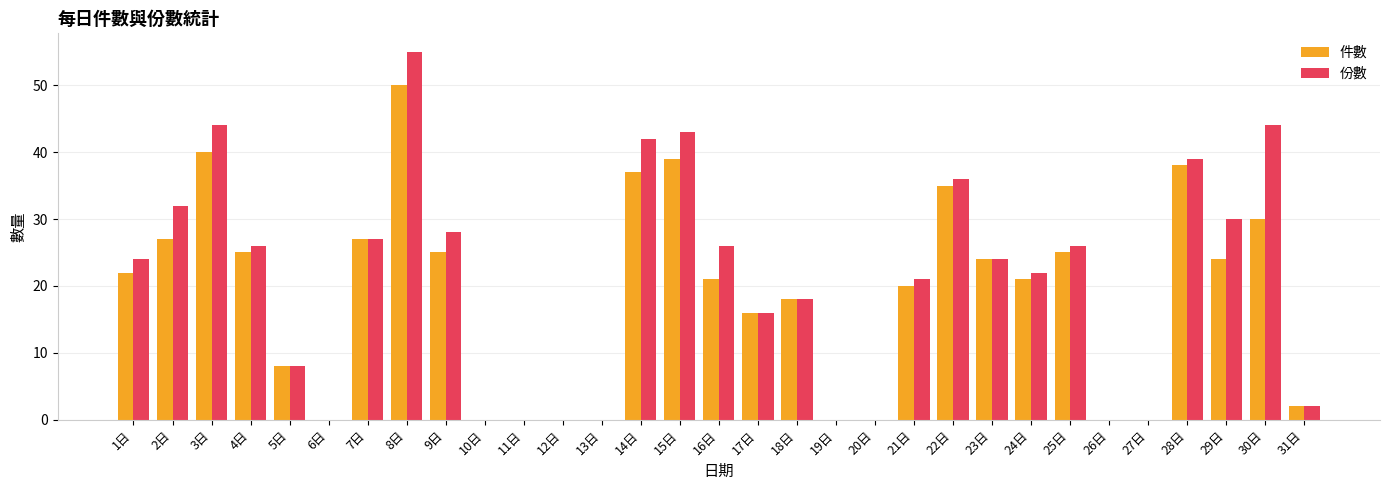

Reading left to right, what are all the values shown in this chart?

件數: 1日=22	2日=27	3日=40	4日=25	5日=8	6日=0	7日=27	8日=50	9日=25	10日=0	11日=0	12日=0	13日=0	14日=37	15日=39	16日=21	17日=16	18日=18	19日=0	20日=0	21日=20	22日=35	23日=24	24日=21	25日=25	26日=0	27日=0	28日=38	29日=24	30日=30	31日=2
份數: 1日=24	2日=32	3日=44	4日=26	5日=8	6日=0	7日=27	8日=55	9日=28	10日=0	11日=0	12日=0	13日=0	14日=42	15日=43	16日=26	17日=16	18日=18	19日=0	20日=0	21日=21	22日=36	23日=24	24日=22	25日=26	26日=0	27日=0	28日=39	29日=30	30日=44	31日=2